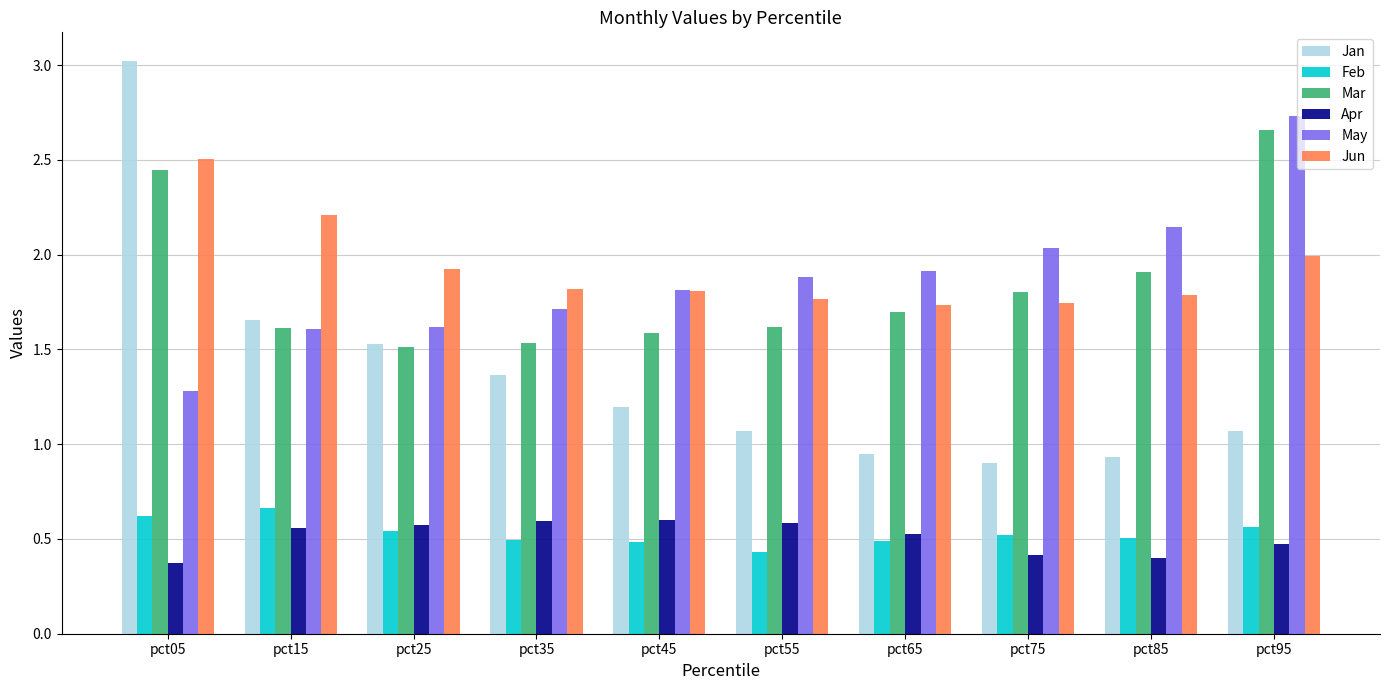

True or false: Apr has a value of 0.2 at pct05.

False